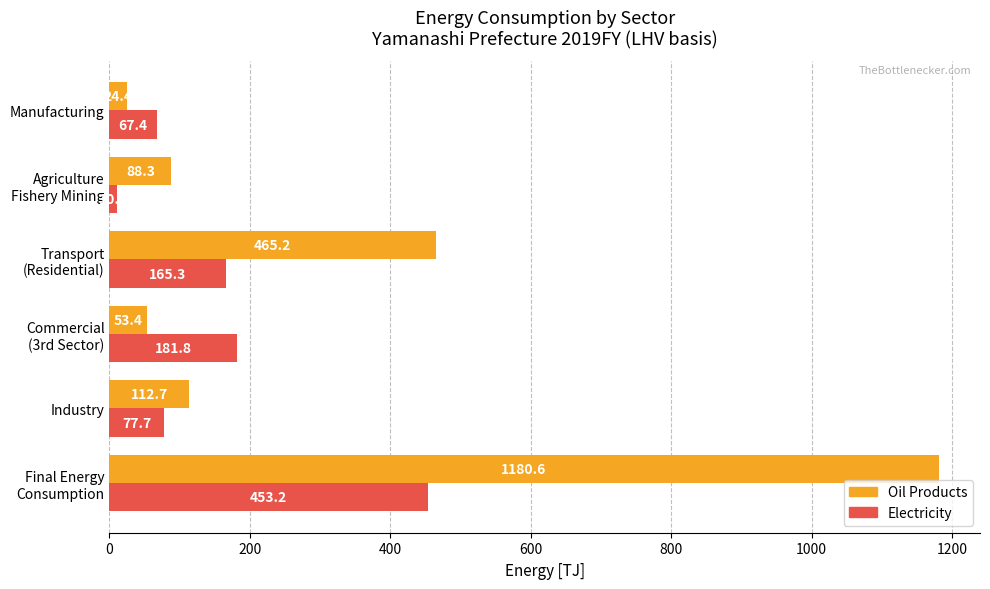

Which series has the widest spread of values?

Oil Products